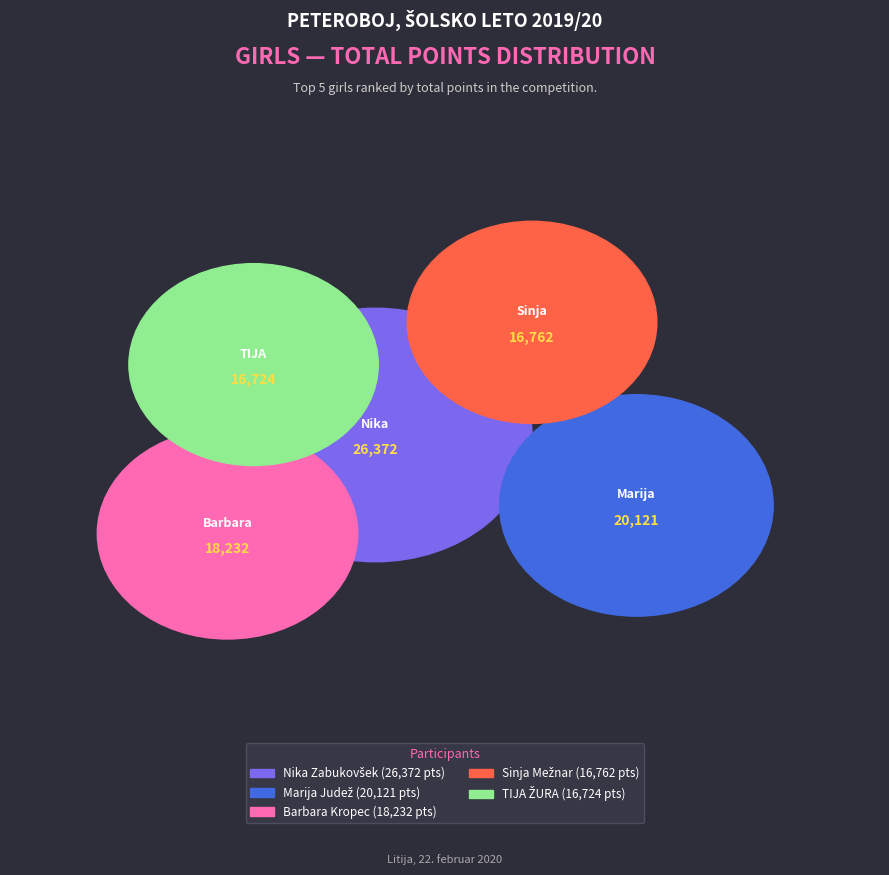

Between TIJA ŽURA and Barbara Kropec, which is larger?

Barbara Kropec